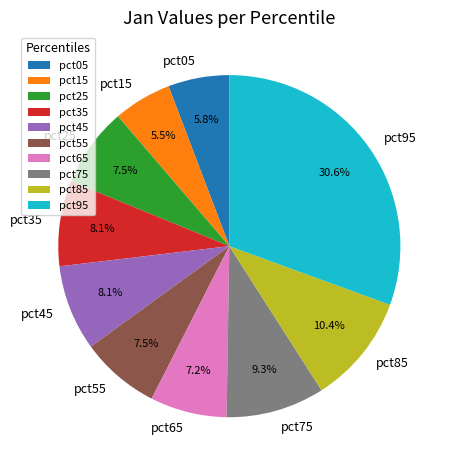

Do pct55 and pct85 together represent more than half of the pie?

No